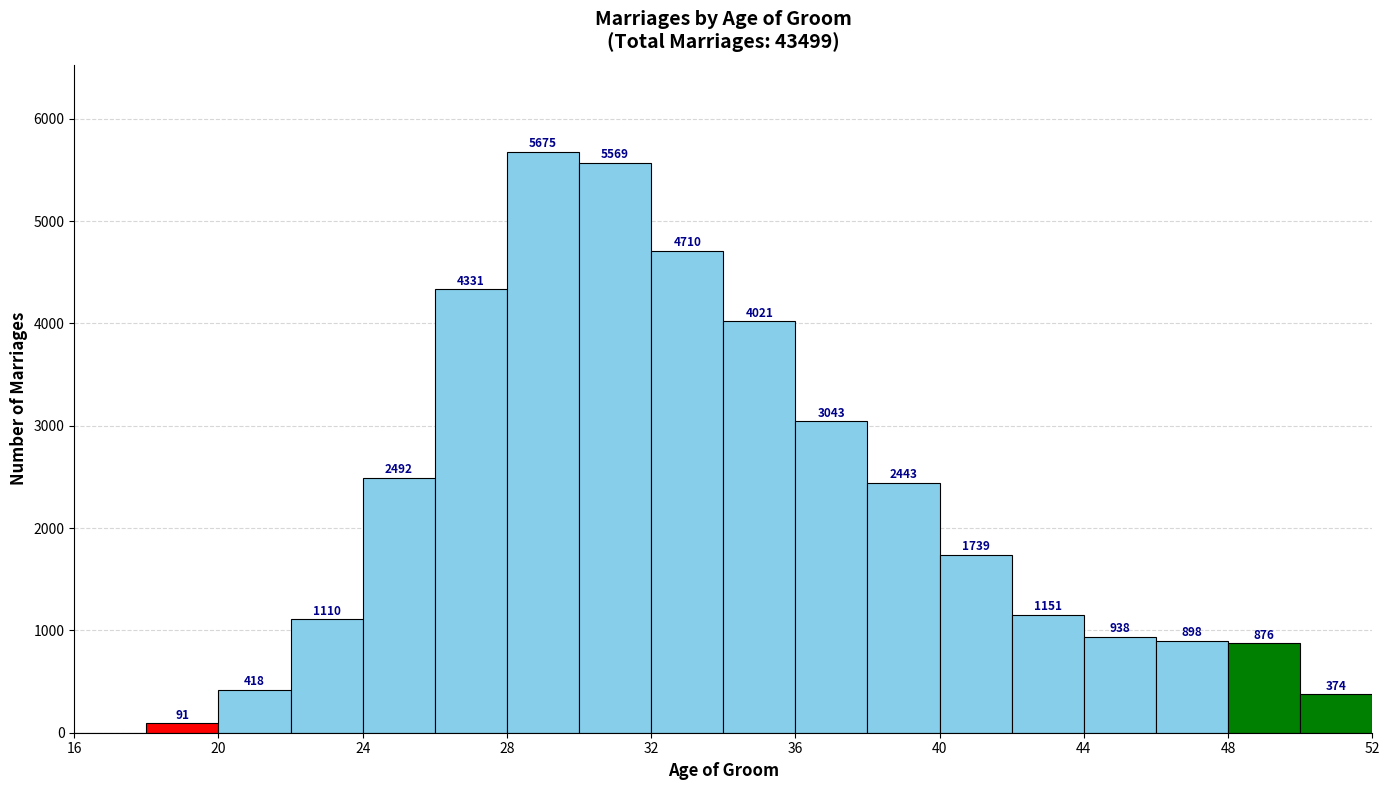

Which range on the x-axis has the tallest bar?

28 to 30